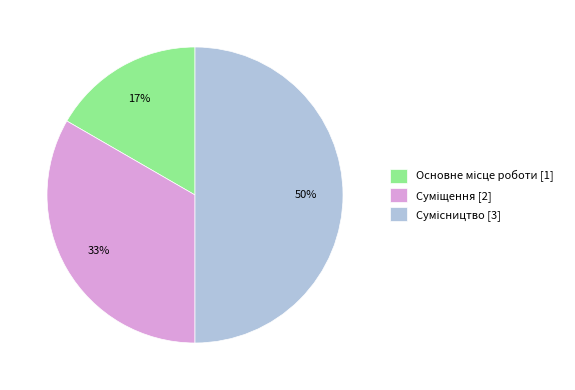

To the nearest percent, what is the difference between the largest and smallest slice percentages?

33%